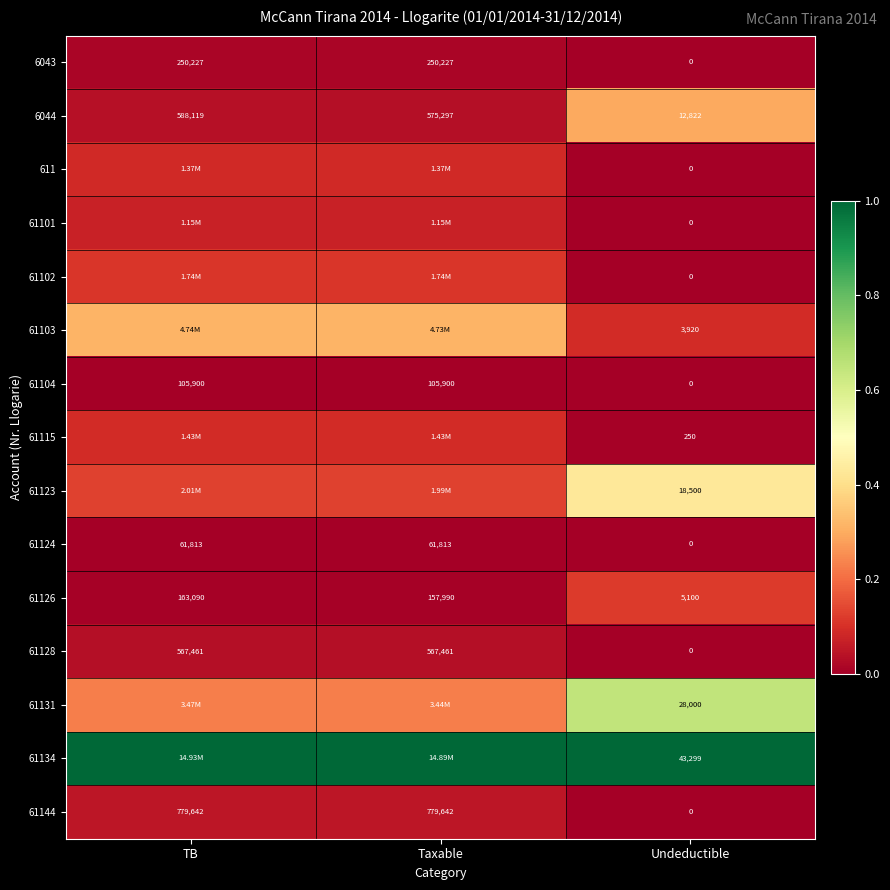

Count the number of categories in the chart.

3